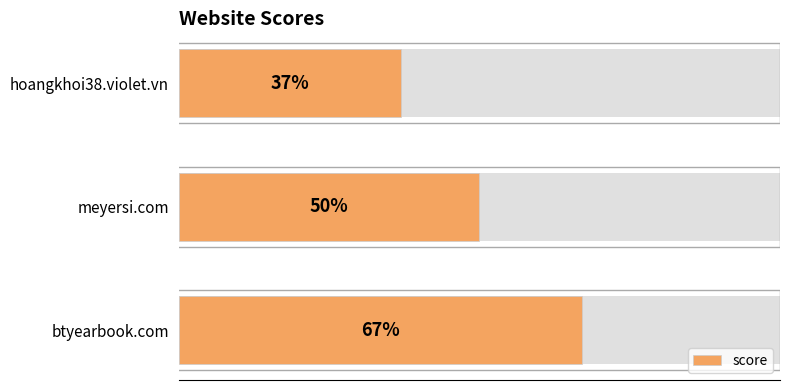

What is the value of the 2nd bar from the left?

50